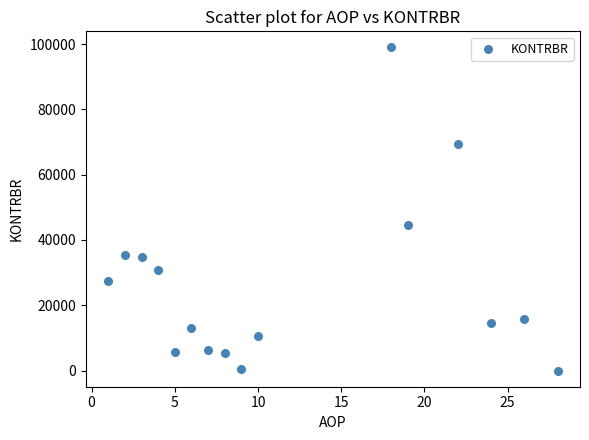

What is the range of X values (max minus min)?

27.0